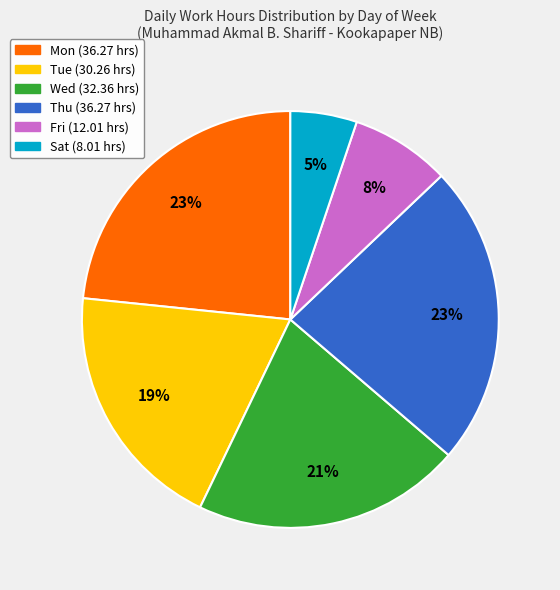

To the nearest percent, what is the average slice percentage?

17%